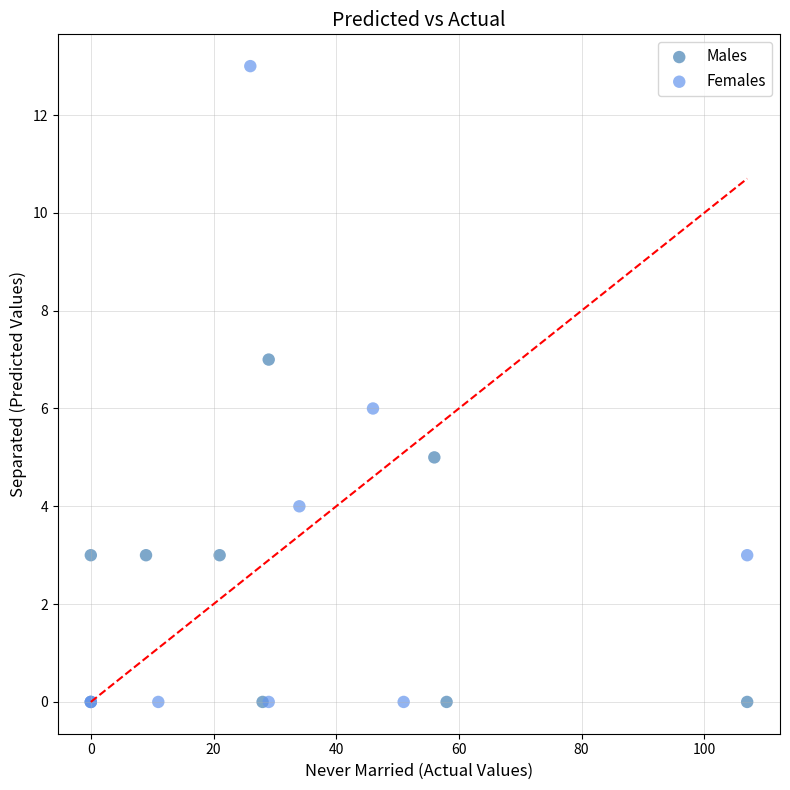

Which series contains the highest Y value?

Females